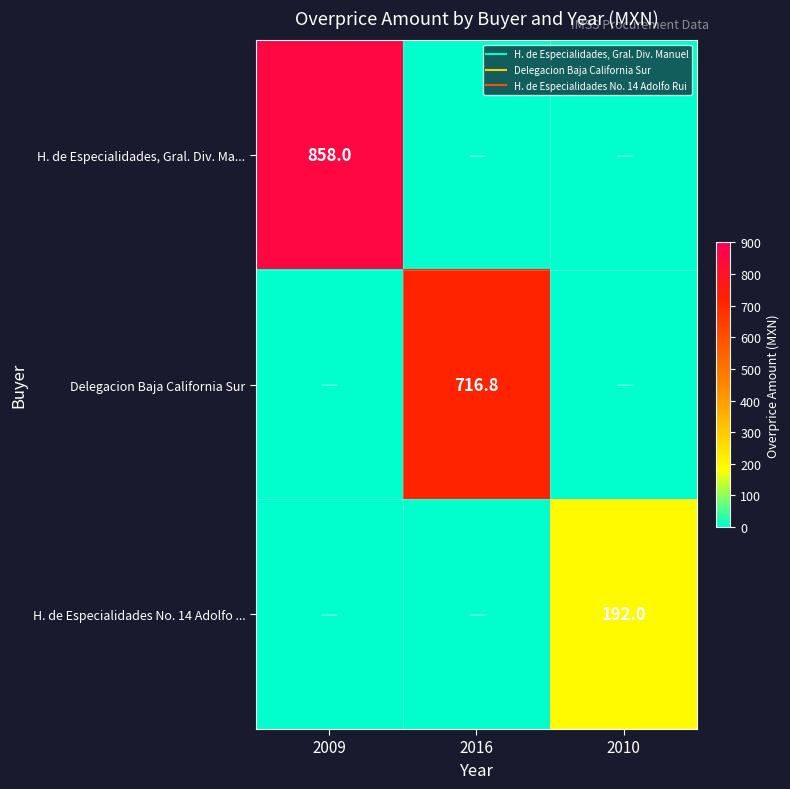

List the labels in order of H. de Especialidades No. 14 Adolfo ... value, smallest first.

2009, 2016, 2010